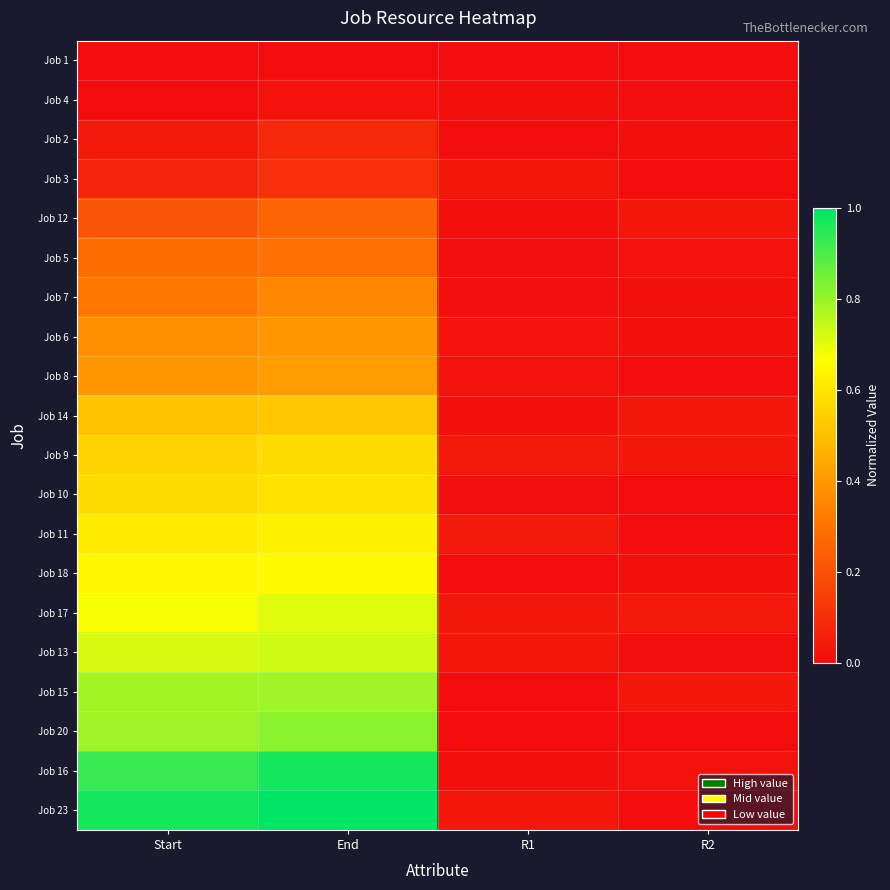

What is the total value across all series at R1?

0.3